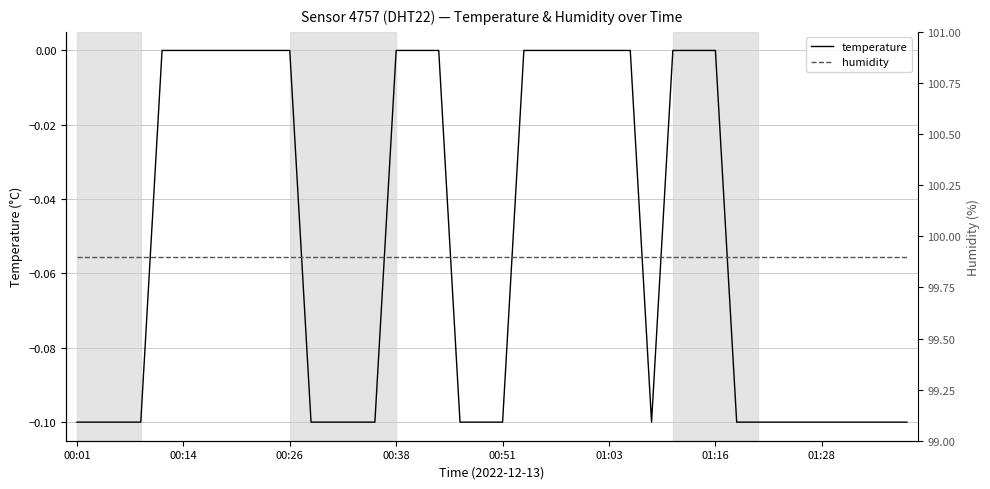

True or false: humidity and temperature cross at least once.

False